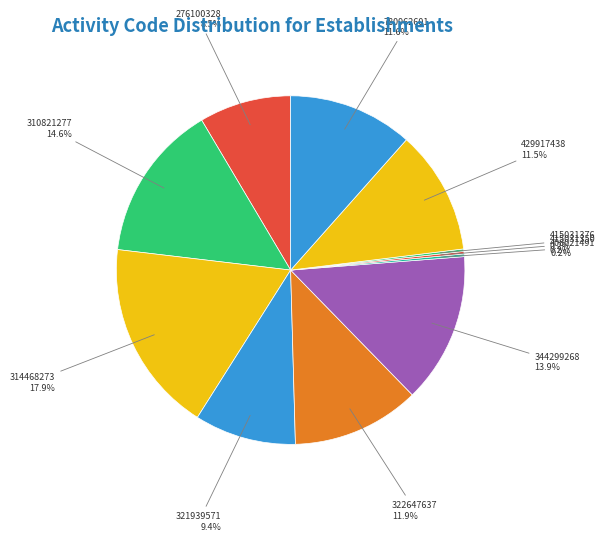

Is there any slice that represents more than half of the pie?

No